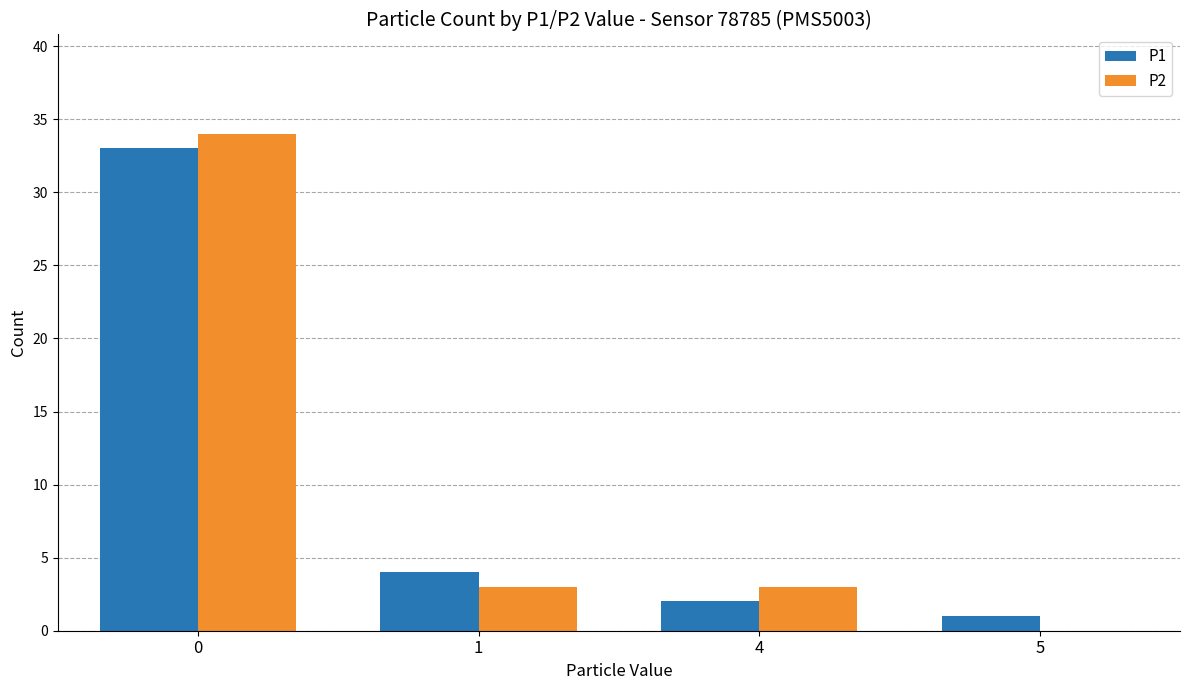

What is the maximum value shown in the chart?

34